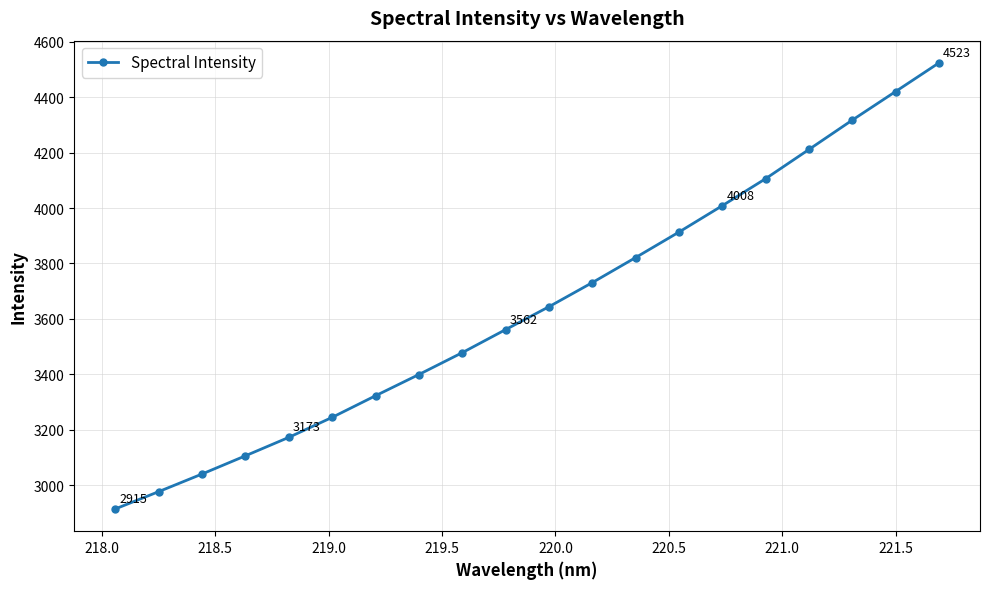

What is the greatest value displayed?

4523.0